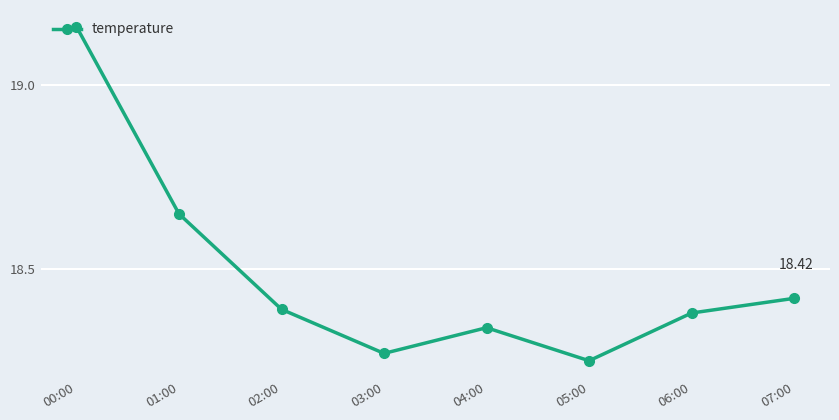

True or false: the data has more than 0 interior local peaks.

True